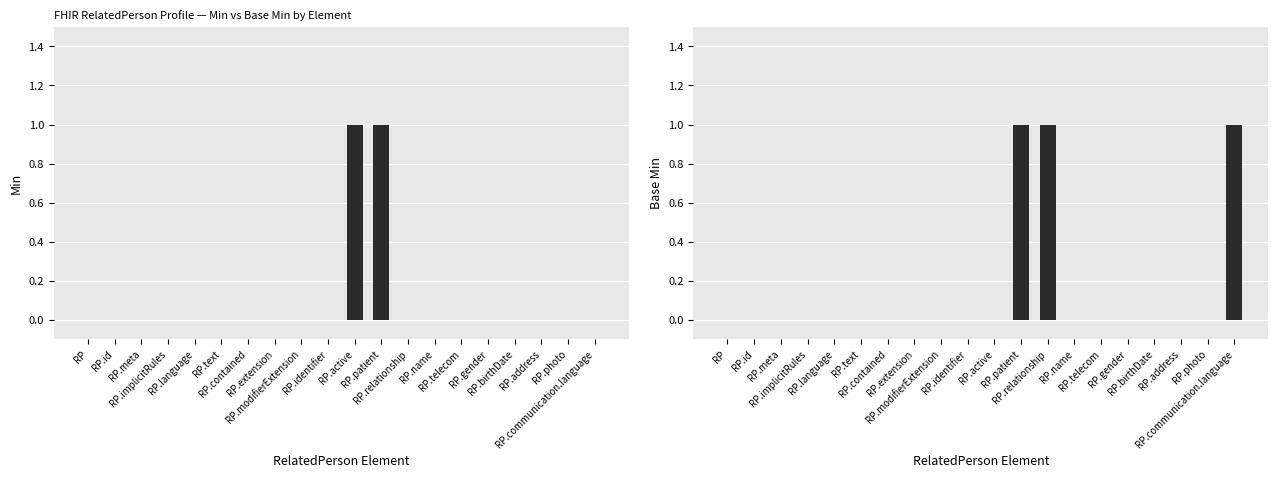

Which series changed the most between RP.id and RP.text?

Min